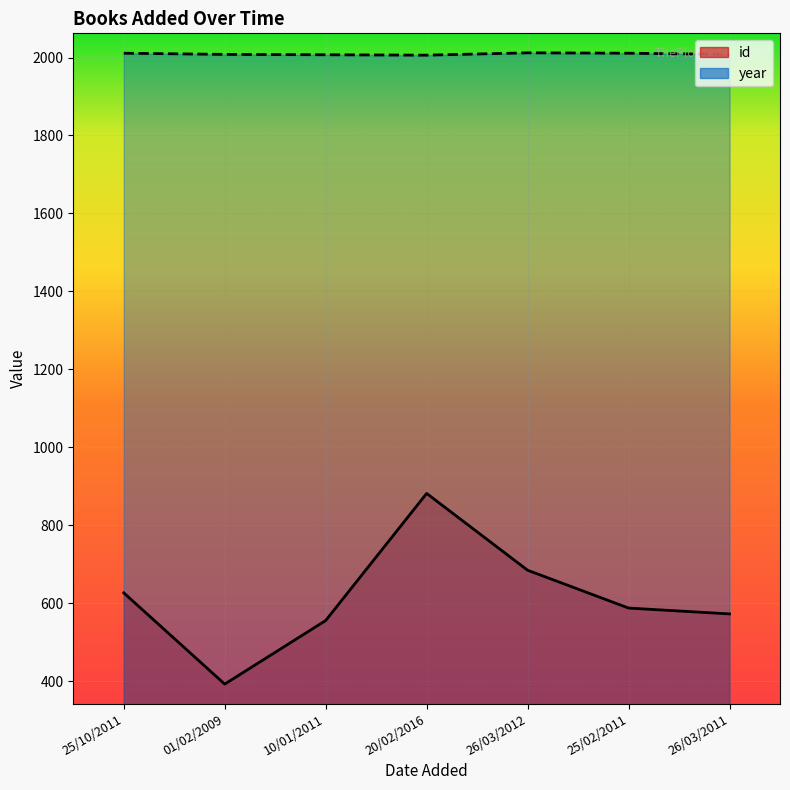

Reading right to left, extract all data points from this chart.

id: 573	588	685	882	556	393	627
year: 2008	2011	2012	2006	2007	2008	2011